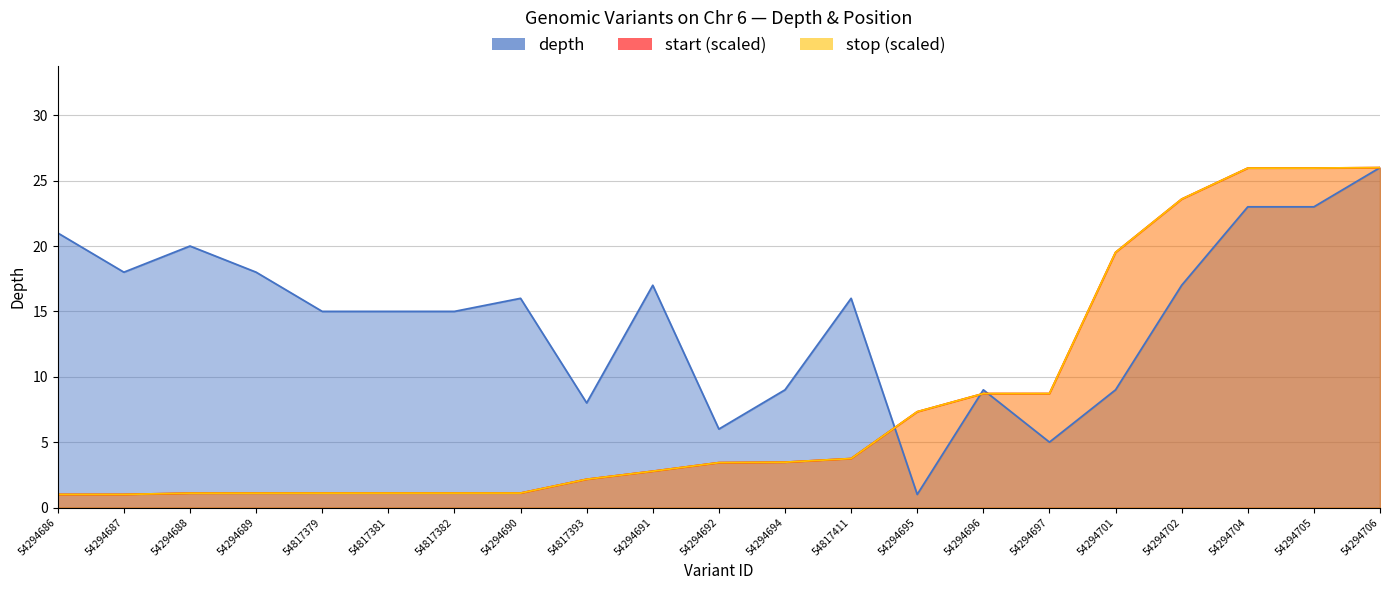

Where does the start (scaled) series first go above 3?

54294692